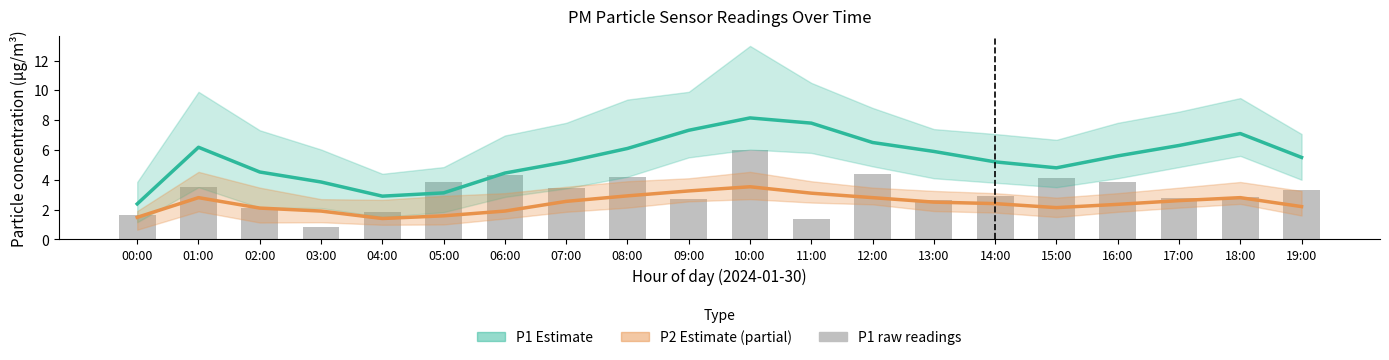

What value does the P1 raw series have at 01:00?

3.5